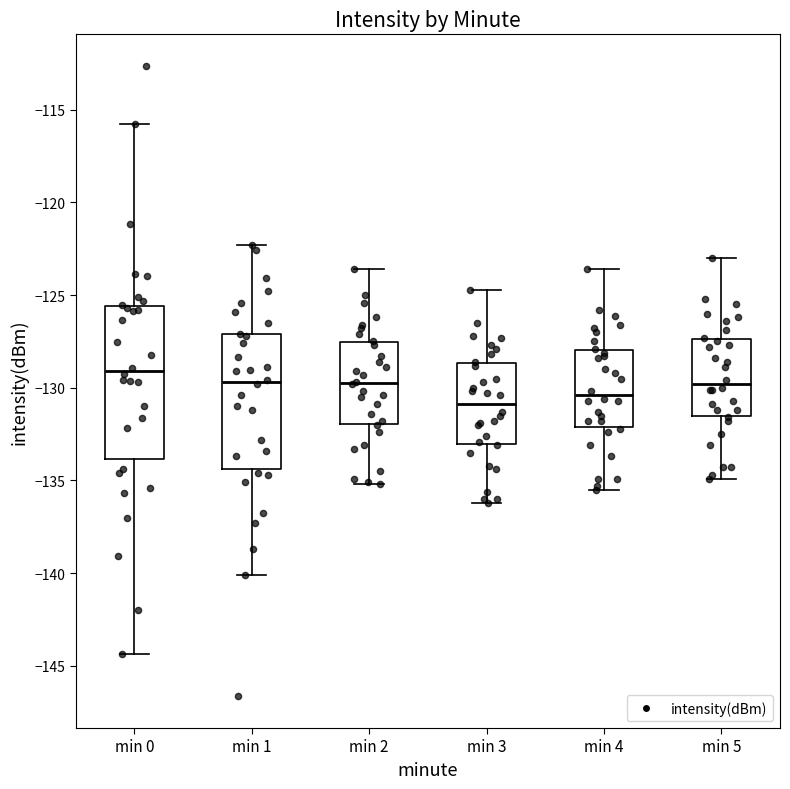

Reading left to right, read every box against the y-axis: the position of its median line, the range the box covers, and the ends of its whiskers. The values are not printed on the chart, so give them approximately, as read against the axis.

min 0: median -129.0, box -134.0 to -125.5, whiskers -144.5 to -116.0
min 1: median -129.5, box -134.5 to -127.0, whiskers -140.0 to -122.5
min 2: median -129.5, box -132.0 to -127.5, whiskers -135.0 to -123.5
min 3: median -131.0, box -133.0 to -128.5, whiskers -136.0 to -124.5
min 4: median -130.5, box -132.0 to -128.0, whiskers -135.5 to -123.5
min 5: median -130.0, box -131.5 to -127.5, whiskers -135.0 to -123.0